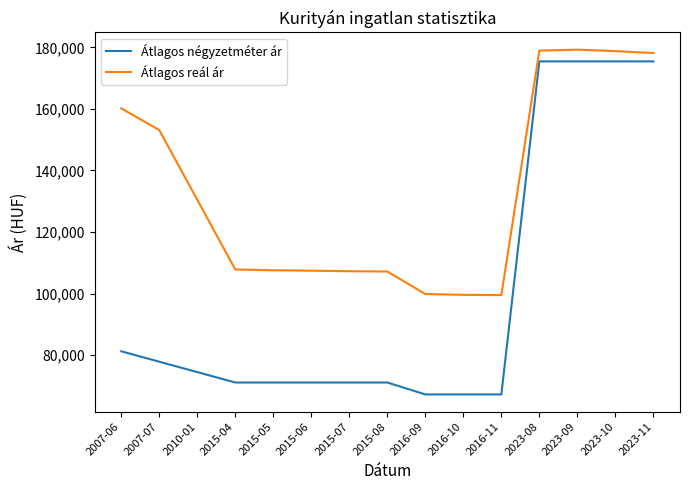

At which label does Átlagos reál ár first exceed 107820?

2007-06